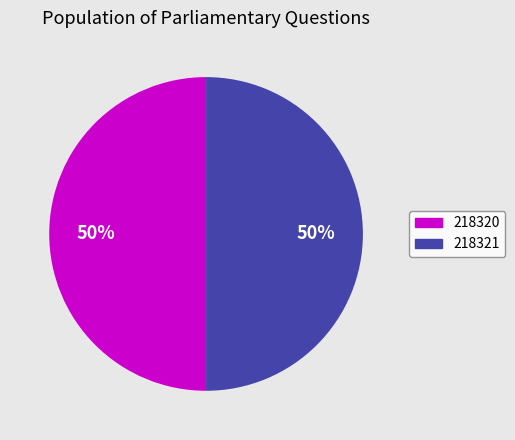

To the nearest percent, what is the combined percentage of 218320 and 218321?

100%